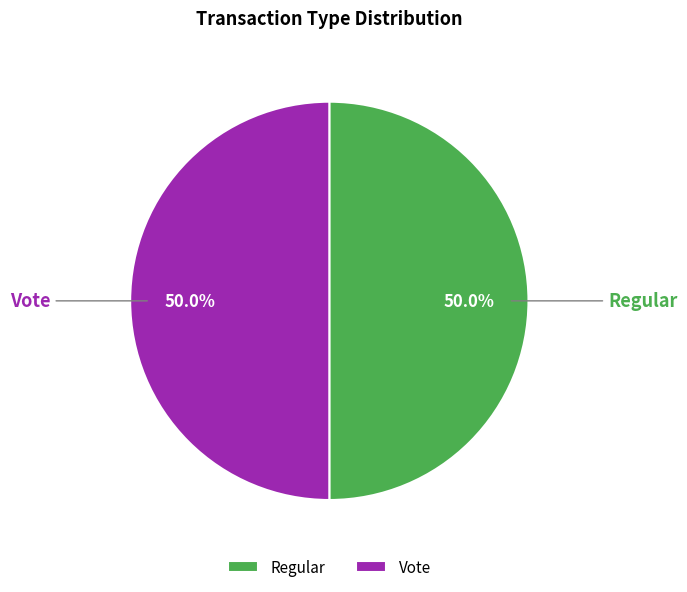

What portion of the pie excludes Regular?

50.0%